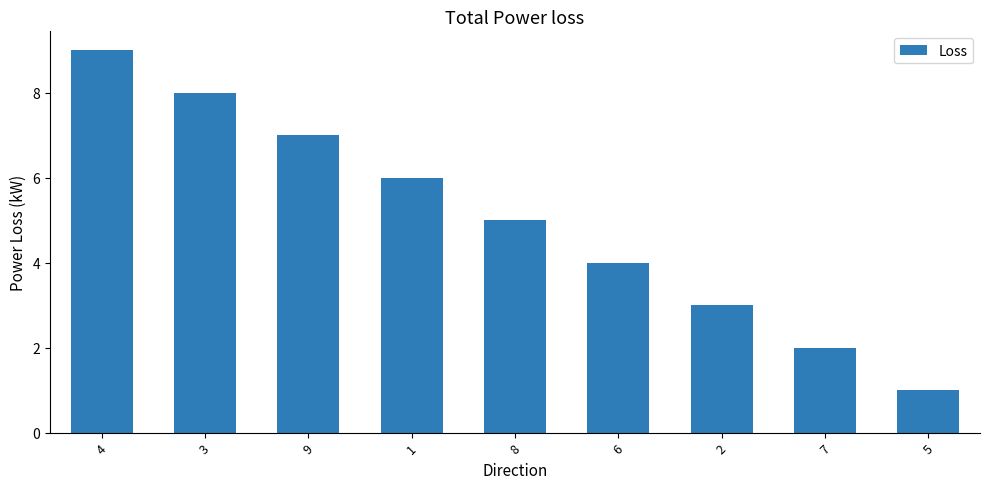

What is the label of the 8th bar from the left?

7